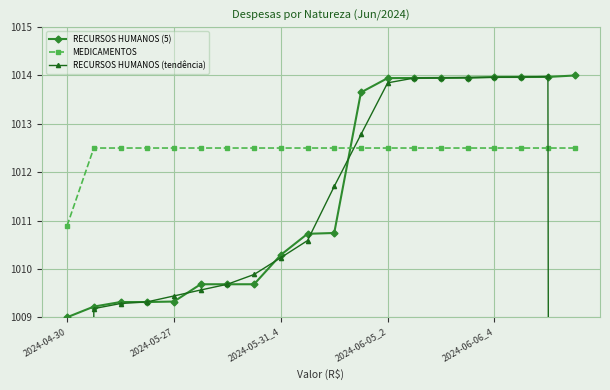

True or false: MEDICAMENTOS has a value of 507.6 at 2024-05-31_4.

False